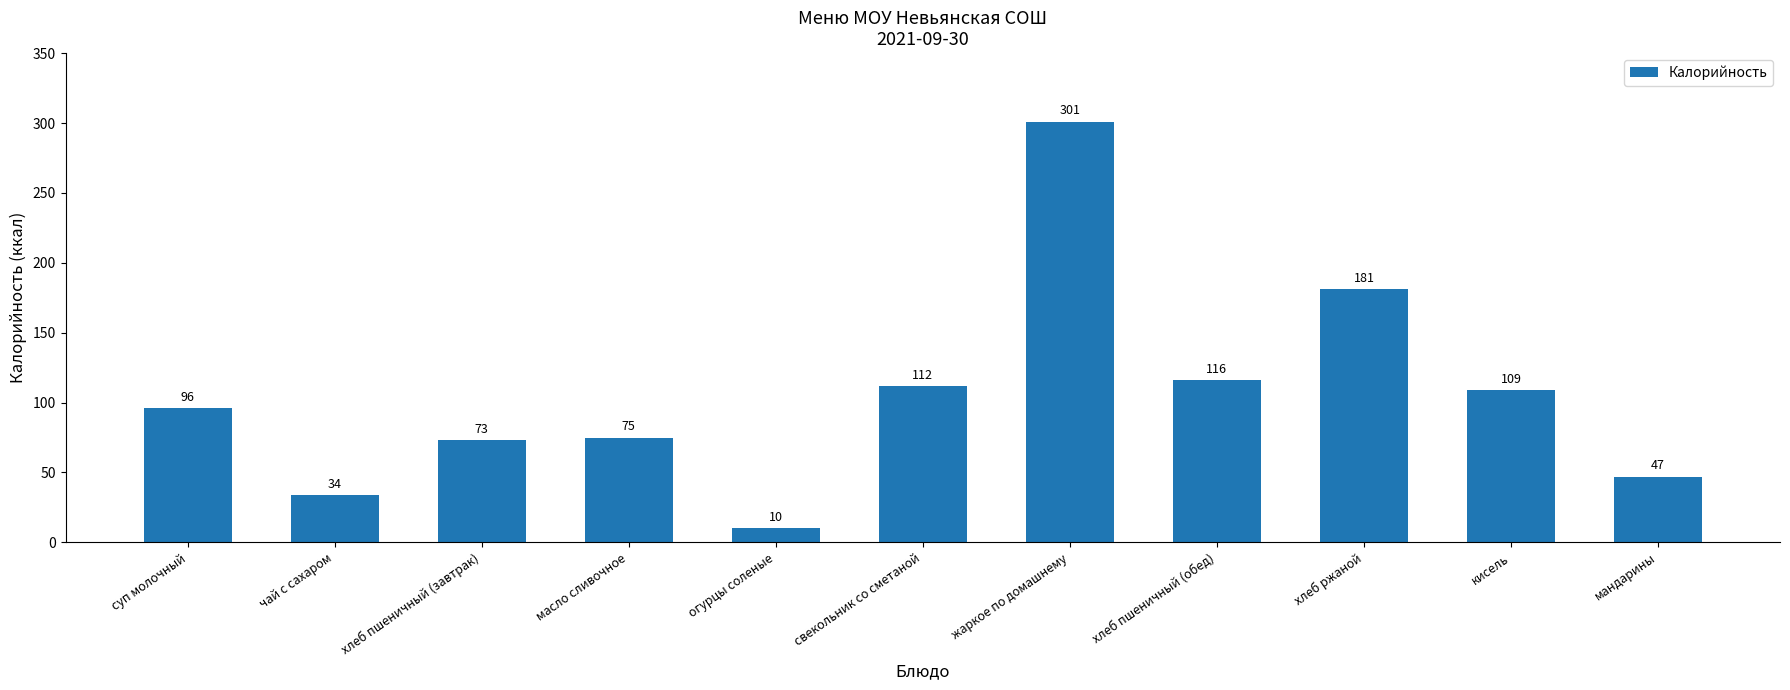

Which label corresponds to the largest value in the chart?

жаркое по домашнему